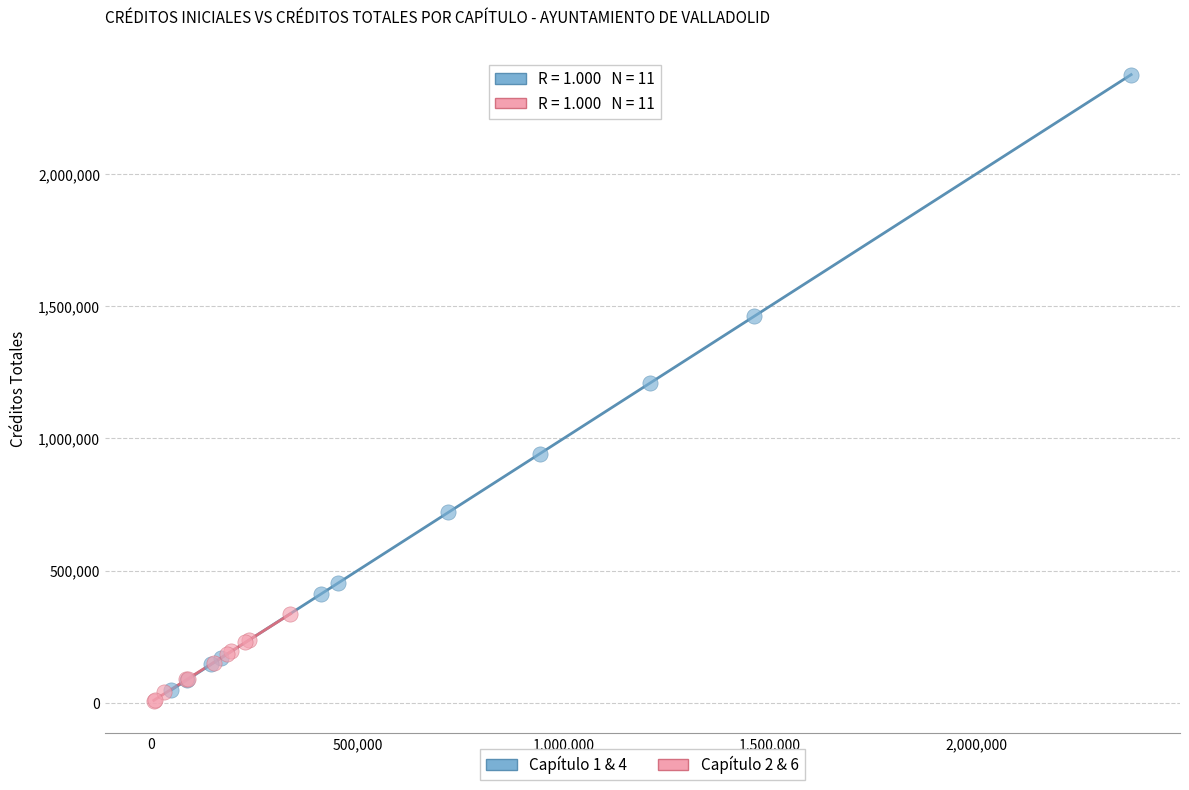

Which series reaches the maximum Y coordinate?

Capítulo 1 & 4